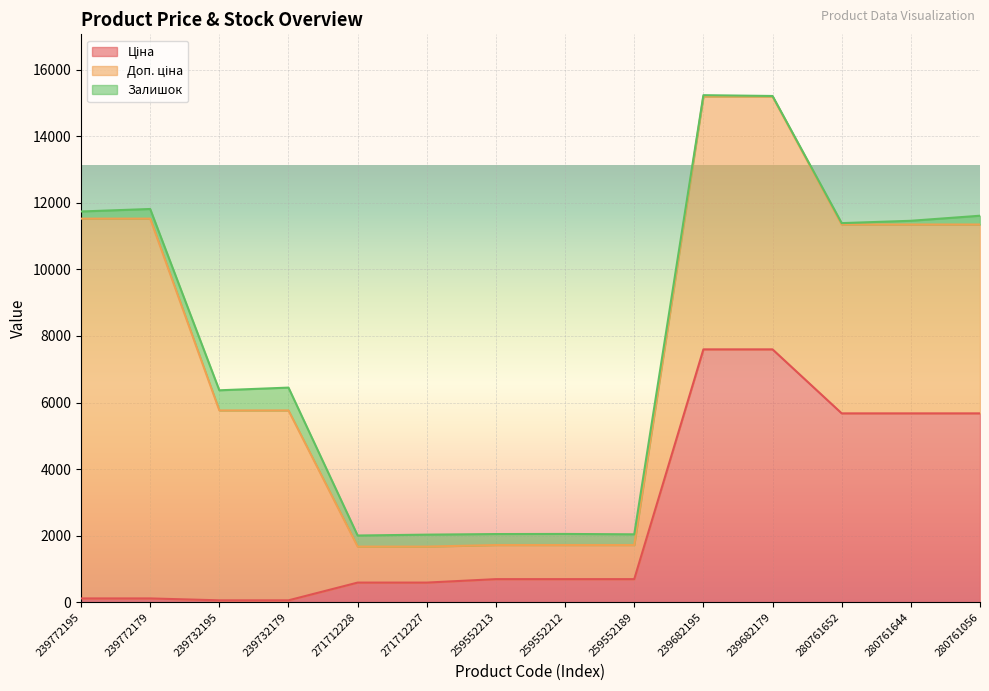

Reading left to right, extract all data points from this chart.

Ціна: 239772195=114.1	239772179=114.1	239732195=57.0	239732179=57.0	271712228=589.9	271712227=589.9	259552213=693.7	259552212=693.7	259552189=693.7	239682195=7596.5	239682179=7596.5	280761652=5673.8	280761644=5673.8	280761056=5673.8
Доп. ціна: 239772195=11410.0	239772179=11410.0	239732195=5705.0	239732179=5705.0	271712228=1081.7	271712227=1081.7	259552213=1024.6	259552212=1024.6	259552189=1024.6	239682195=7596.5	239682179=7596.5	280761652=5673.8	280761644=5673.8	280761056=5673.8
Залишок: 239772195=215.0	239772179=290.0	239732195=605.0	239732179=686.0	271712228=333.0	271712227=359.0	259552213=330.0	259552212=333.0	259552189=322.0	239682195=40.0	239682179=16.0	280761652=42.0	280761644=112.0	280761056=264.0